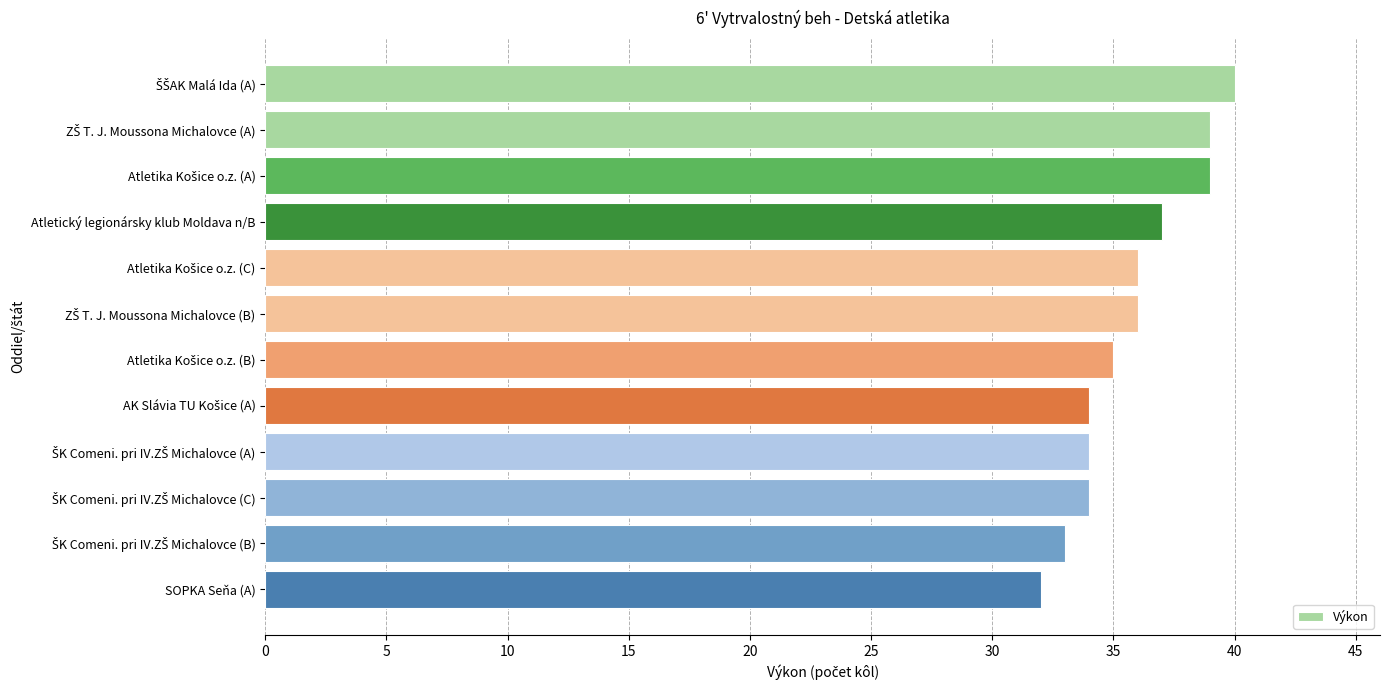

Are the bars grouped side by side (vs. stacked)?

No